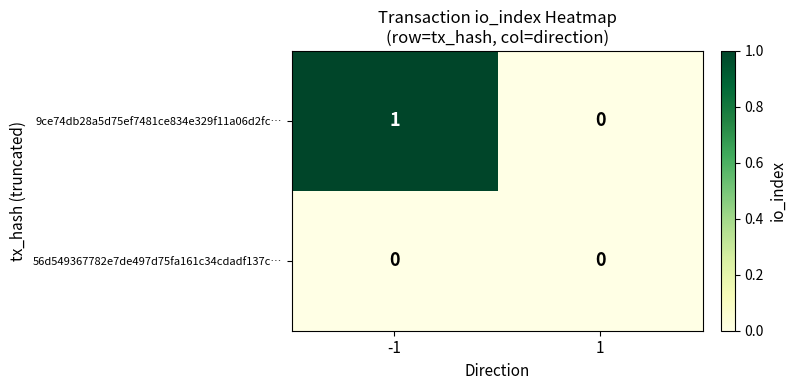

Which series has the largest total across all categories?

9ce74db28a5d75ef7481ce834e329f11a06d2fc…